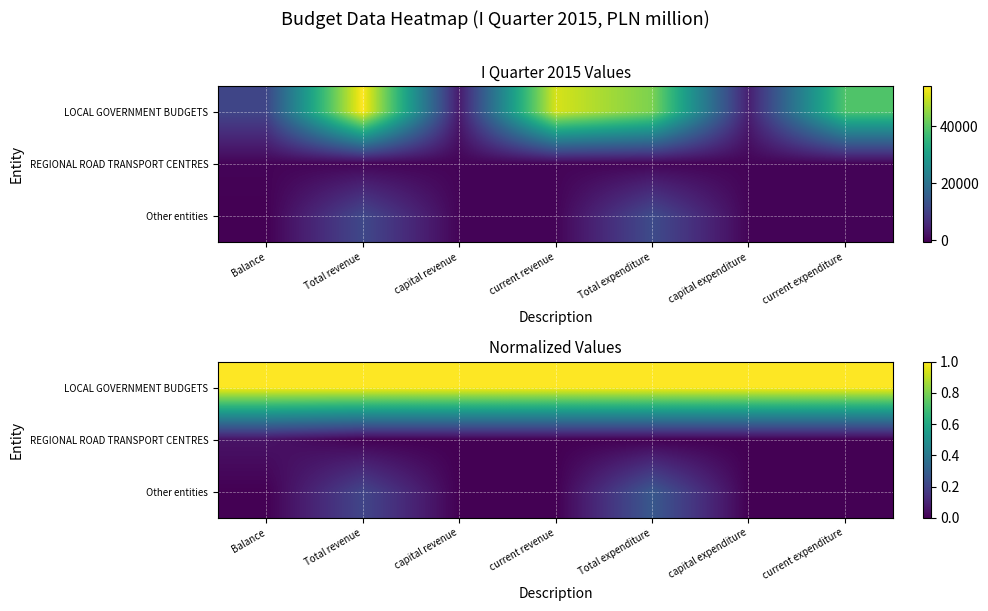

What is the difference between the highest and lowest values at capital expenditure?

1.0